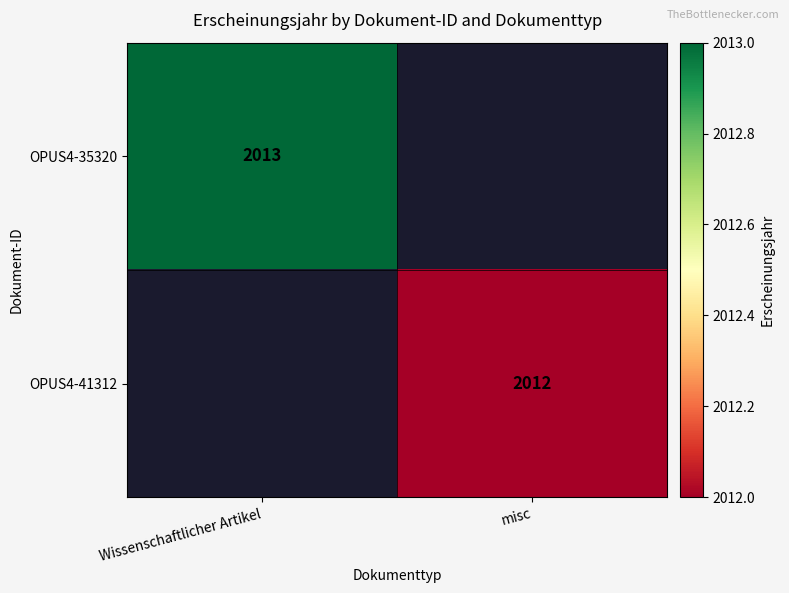

Which has a higher value, misc or Wissenschaftlicher Artikel?

Wissenschaftlicher Artikel